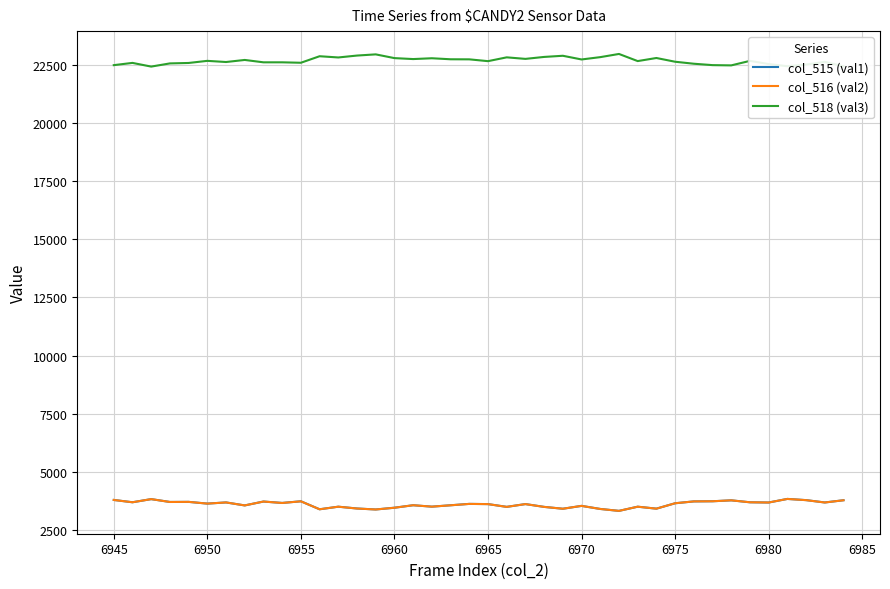

What is the sum of all col_516 (val2) values?

143810